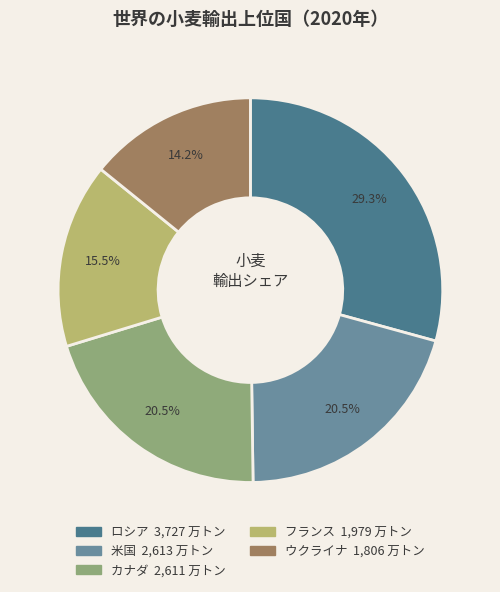

What is the largest slice in the pie chart?

ロシア